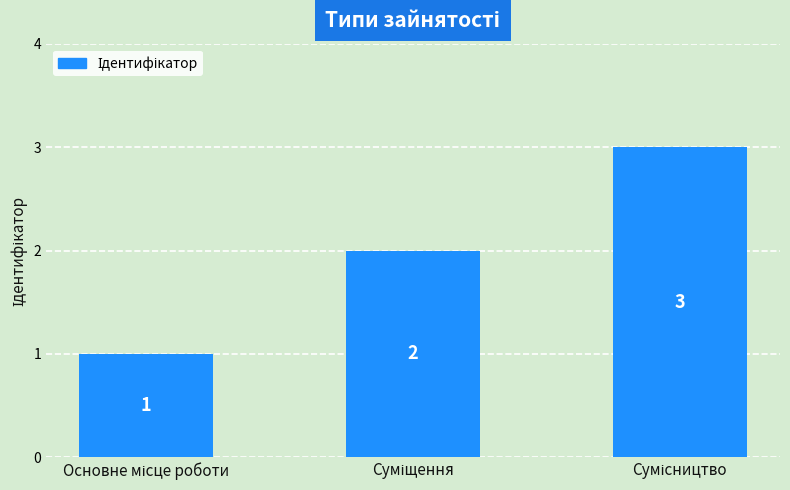

What is the sum of all values?

6